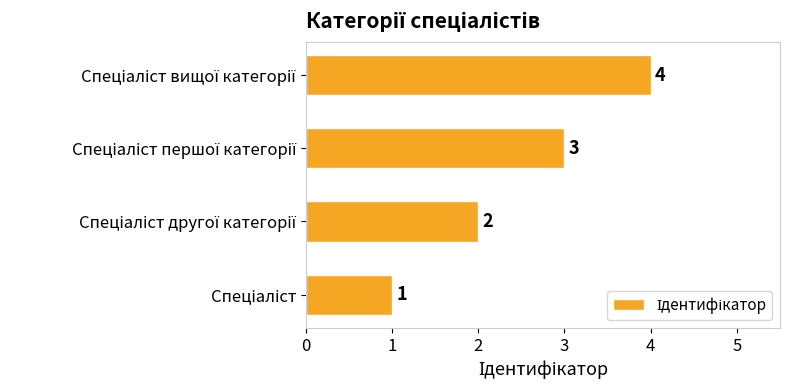

How many categories are shown in the chart?

4